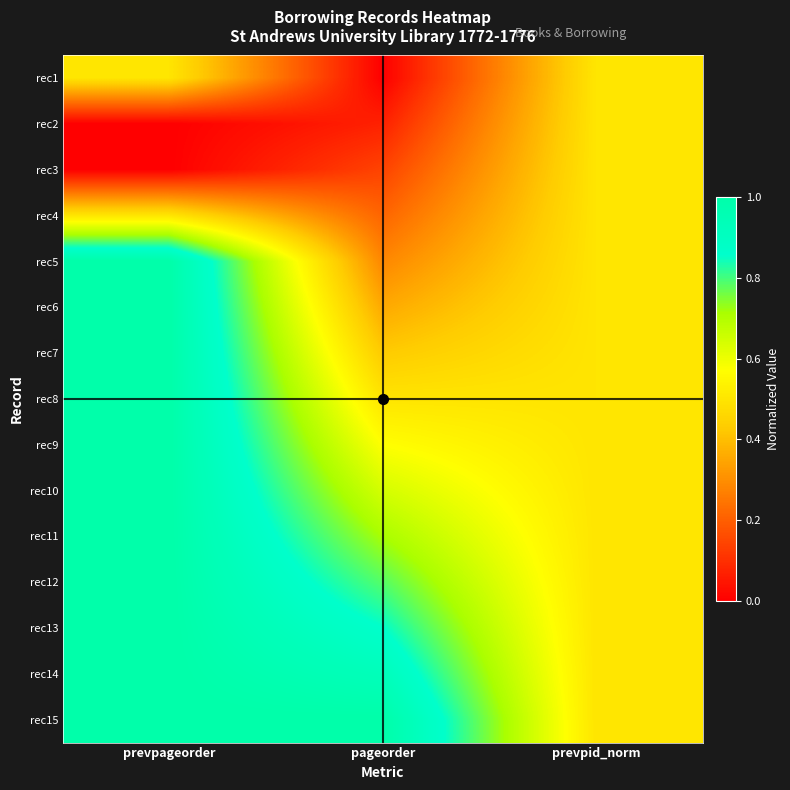

Reading left to right, extract all data points from this chart.

rec1: prevpageorder=0.5	pageorder=0.0	prevpid_norm=0.5
rec2: prevpageorder=0.0	pageorder=0.1	prevpid_norm=0.5
rec3: prevpageorder=0.0	pageorder=0.1	prevpid_norm=0.5
rec4: prevpageorder=0.5	pageorder=0.2	prevpid_norm=0.5
rec5: prevpageorder=1.0	pageorder=0.3	prevpid_norm=0.5
rec6: prevpageorder=1.0	pageorder=0.4	prevpid_norm=0.5
rec7: prevpageorder=1.0	pageorder=0.4	prevpid_norm=0.5
rec8: prevpageorder=1.0	pageorder=0.5	prevpid_norm=0.5
rec9: prevpageorder=1.0	pageorder=0.6	prevpid_norm=0.5
rec10: prevpageorder=1.0	pageorder=0.6	prevpid_norm=0.5
rec11: prevpageorder=1.0	pageorder=0.7	prevpid_norm=0.5
rec12: prevpageorder=1.0	pageorder=0.8	prevpid_norm=0.5
rec13: prevpageorder=1.0	pageorder=0.9	prevpid_norm=0.5
rec14: prevpageorder=1.0	pageorder=0.9	prevpid_norm=0.5
rec15: prevpageorder=1.0	pageorder=1.0	prevpid_norm=0.5